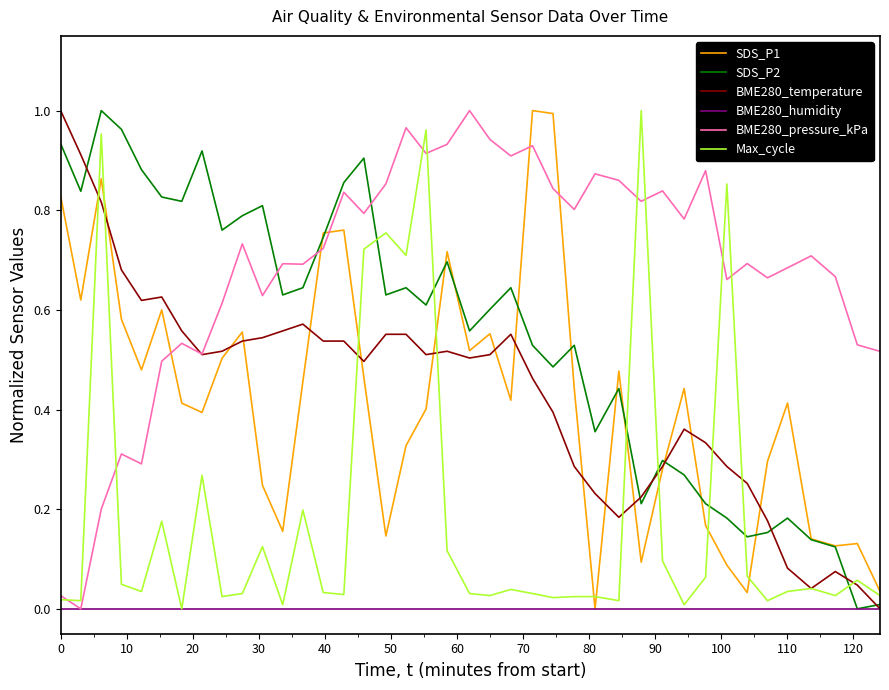

Which series has the largest total across all categories?

BME280_pressure_kPa